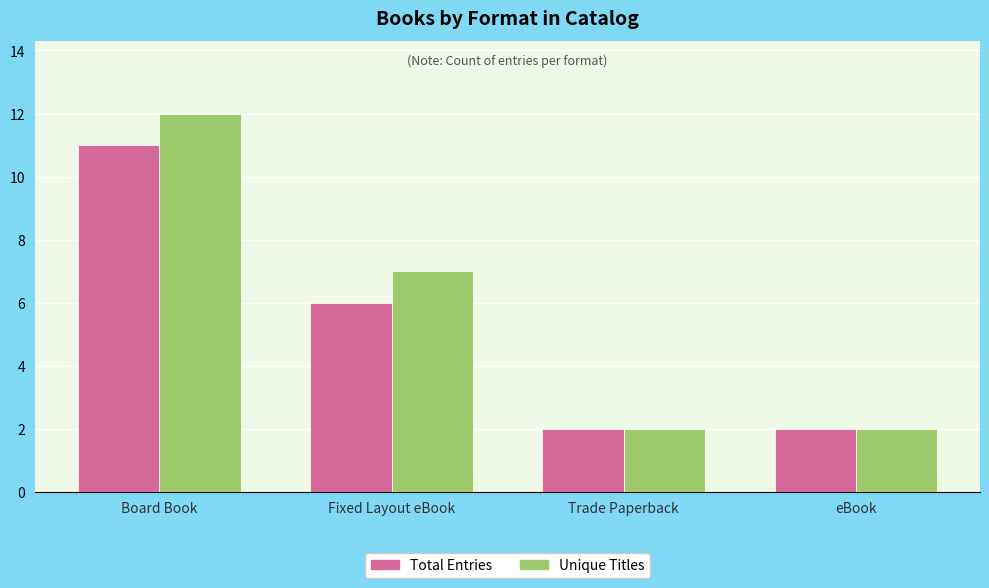

What is the value of the Unique Titles bar at the 3rd from the left?

2